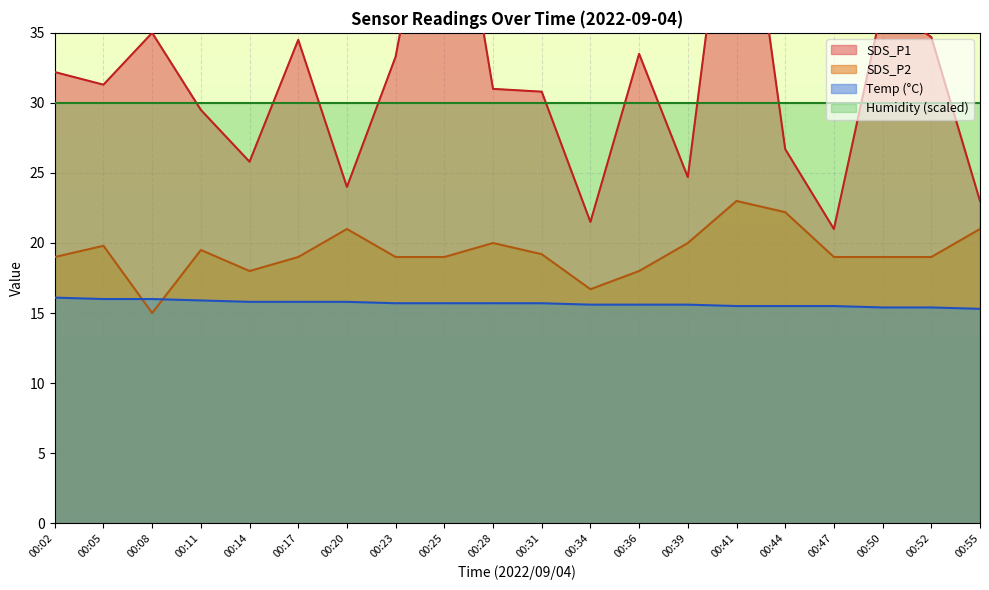

True or false: SDS_P1 and Temp cross at least once.

False